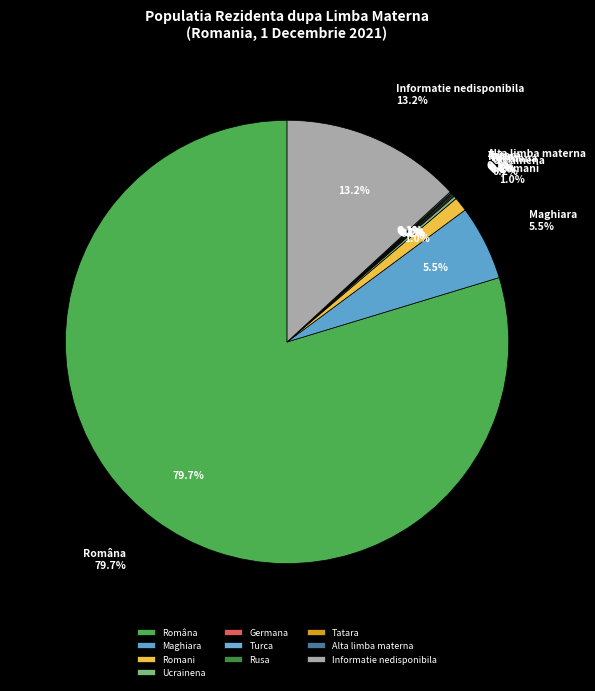

Does Germana represent more than half of the total?

No